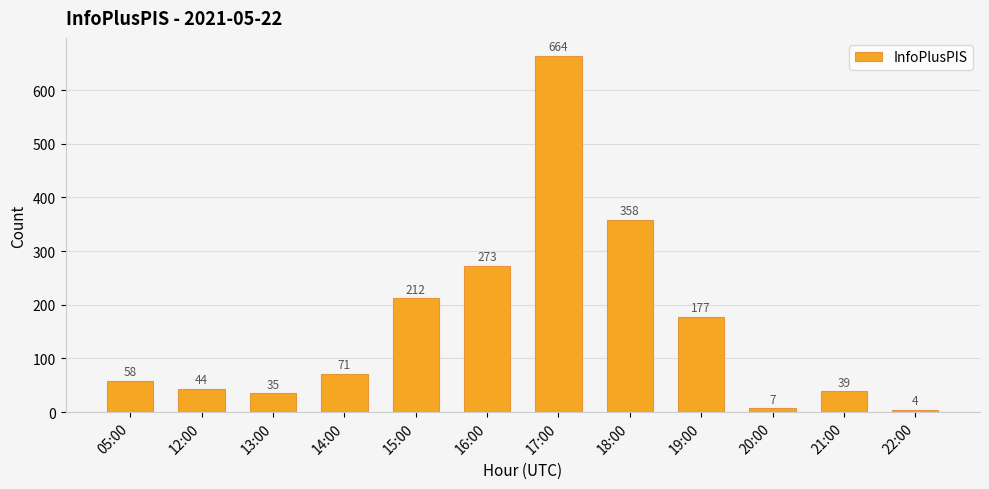

Count the number of categories in the chart.

12